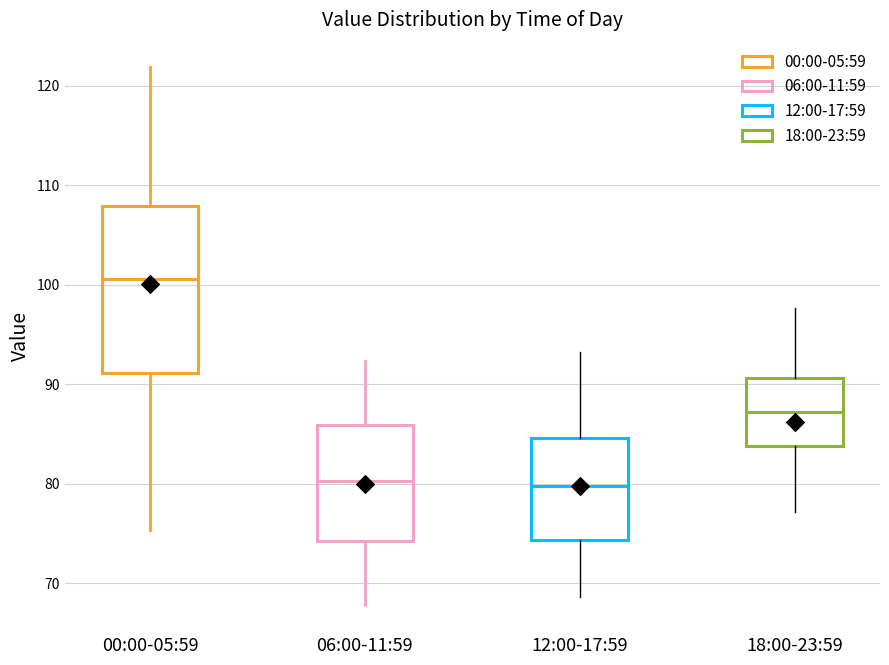

Reading left to right, read every box against the y-axis: the position of its median line, the range the box covers, and the ends of its whiskers. The values are not printed on the chart, so give them approximately, as read against the axis.

00:00-05:59: median 101, box 91 to 108, whiskers 75 to 122
06:00-11:59: median 80, box 74 to 86, whiskers 68 to 92
12:00-17:59: median 80, box 74 to 85, whiskers 69 to 93
18:00-23:59: median 87, box 84 to 91, whiskers 77 to 98